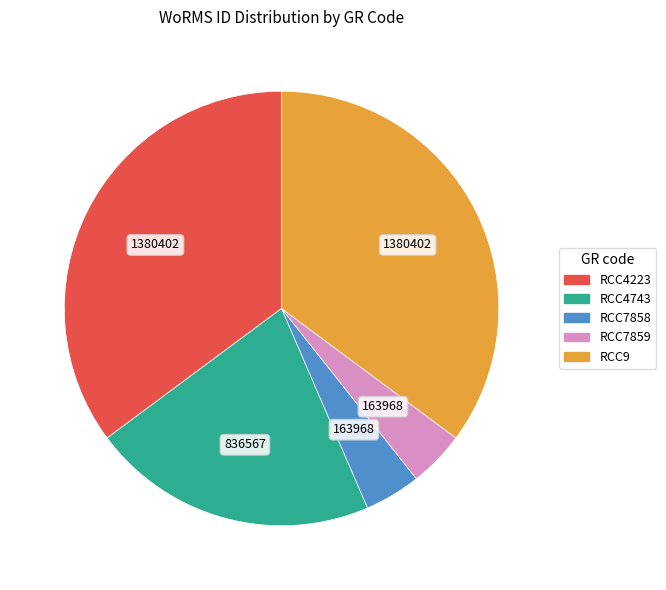

Is the sum of RCC4743 and RCC7858 greater than half?

No